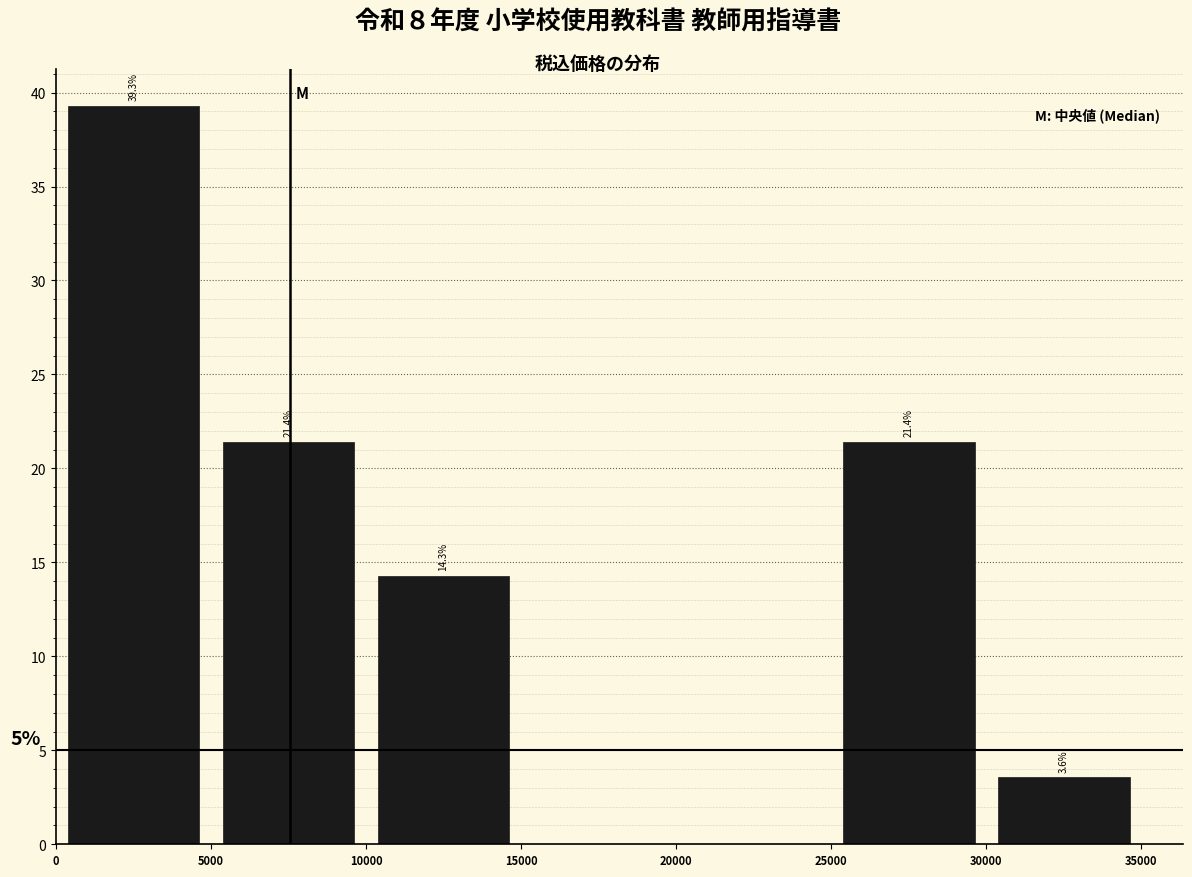

Over which range of the x-axis is the bar tallest?

0 to 5000